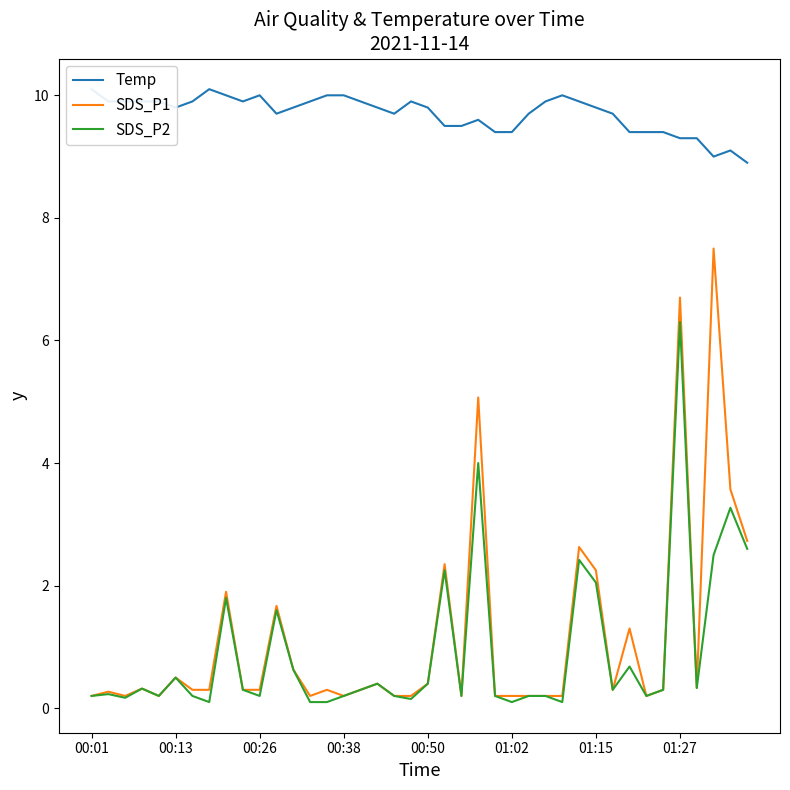

What is the maximum value for SDS_P2?

6.3